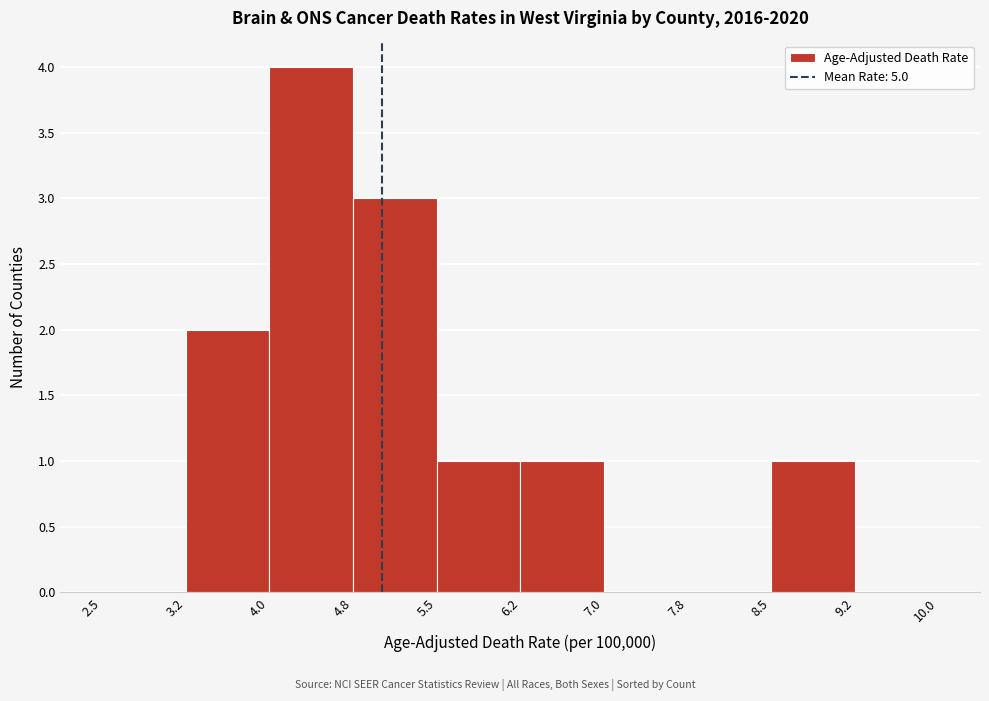

Over which range of the x-axis is the bar tallest?

4.0 to 4.8